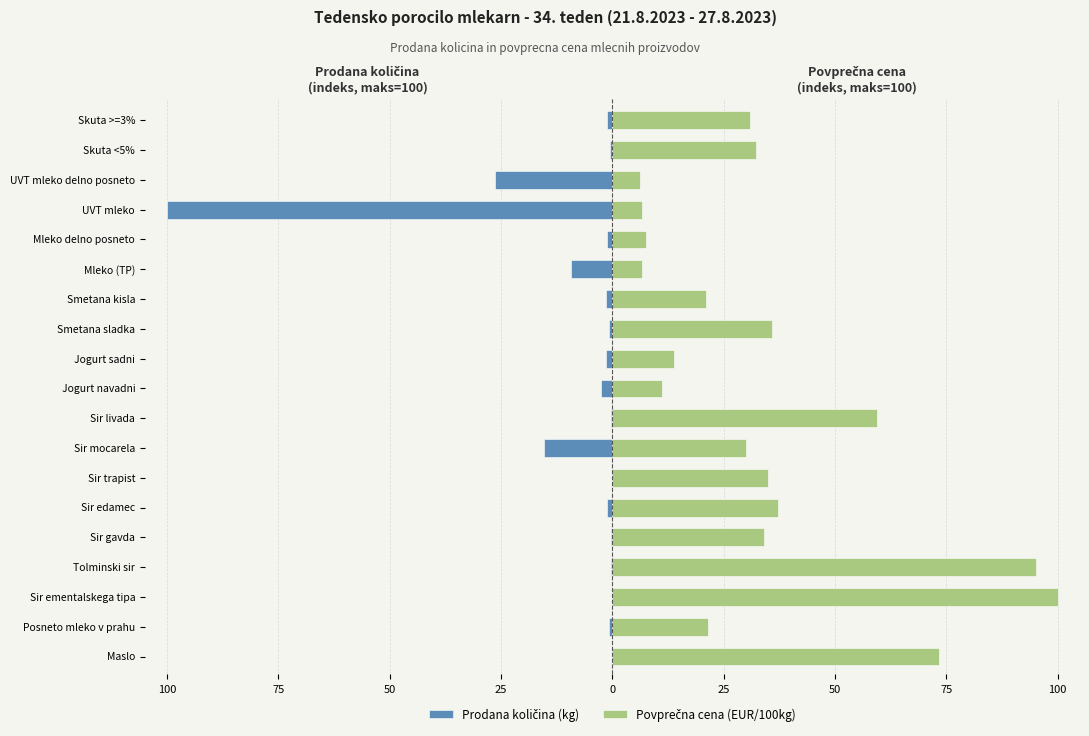

What is the difference between the highest and lowest values at 50?

100.1